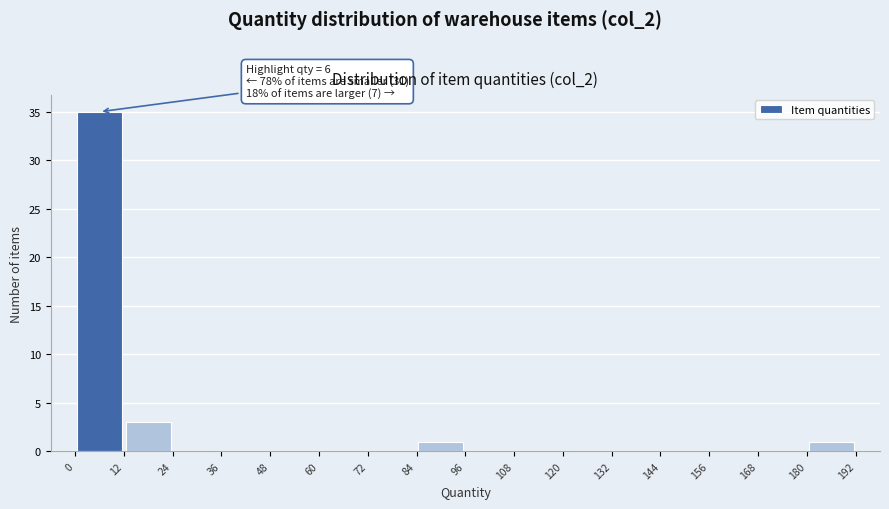

Over which range of the x-axis is the bar tallest?

0 to 12